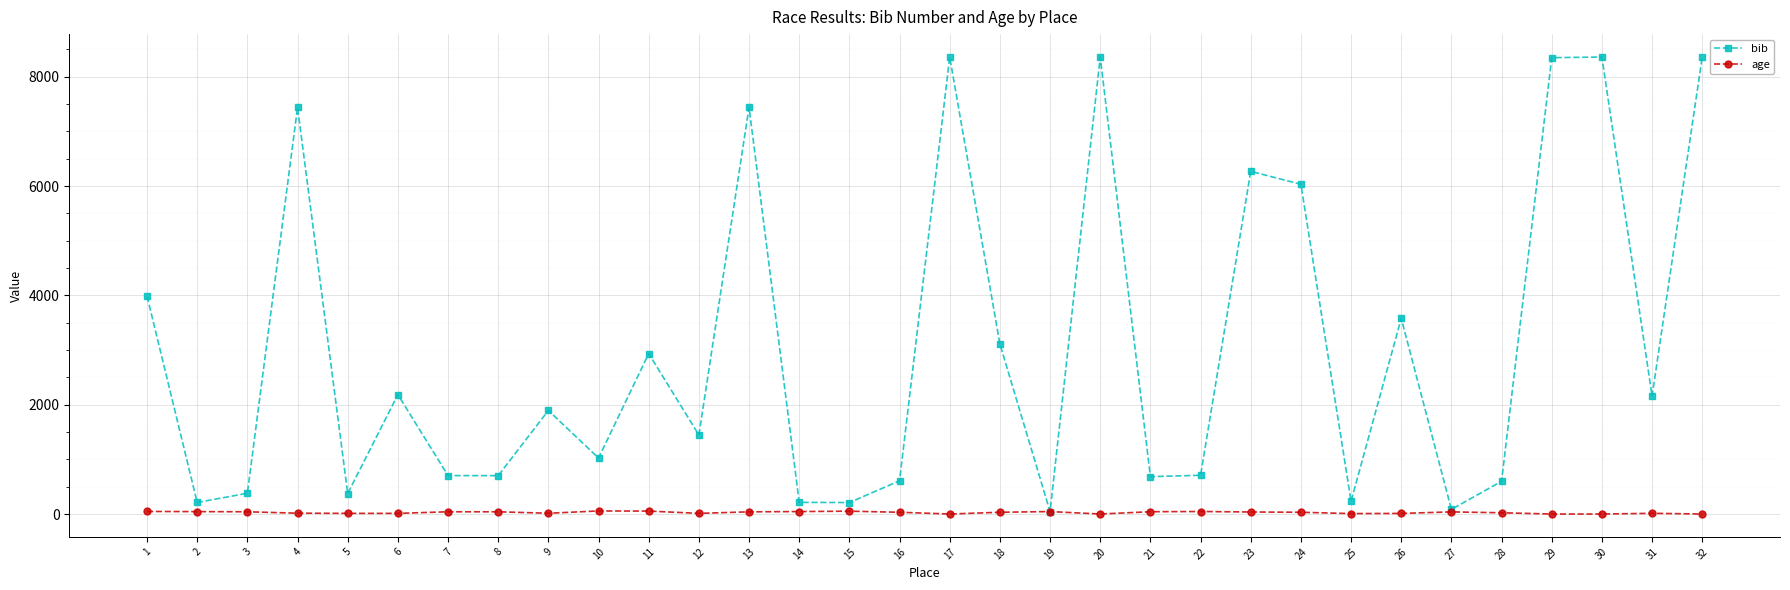

Between 4 and 15, which series saw the biggest shift?

bib